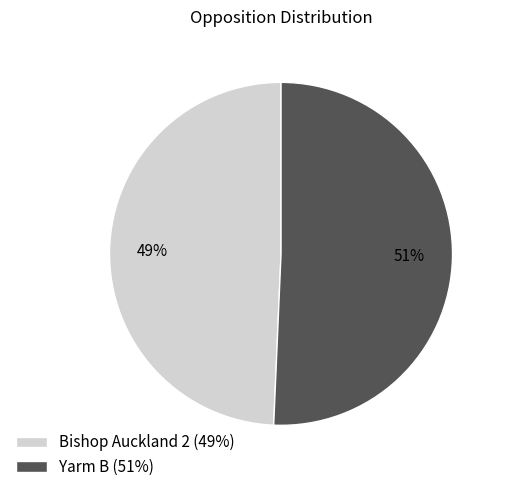

Approximately how many times larger is the value at Yarm B (51%) compared to Bishop Auckland 2 (49%)?

1.0